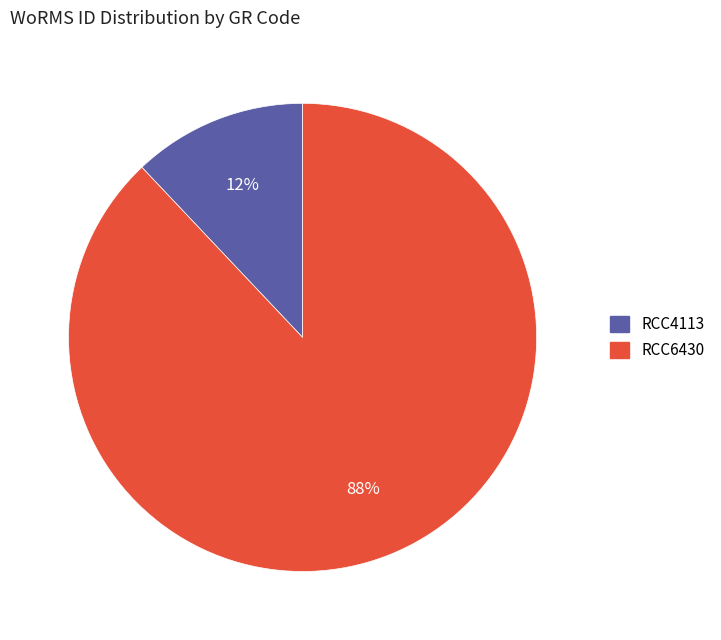

What is the largest slice in the pie chart?

RCC6430